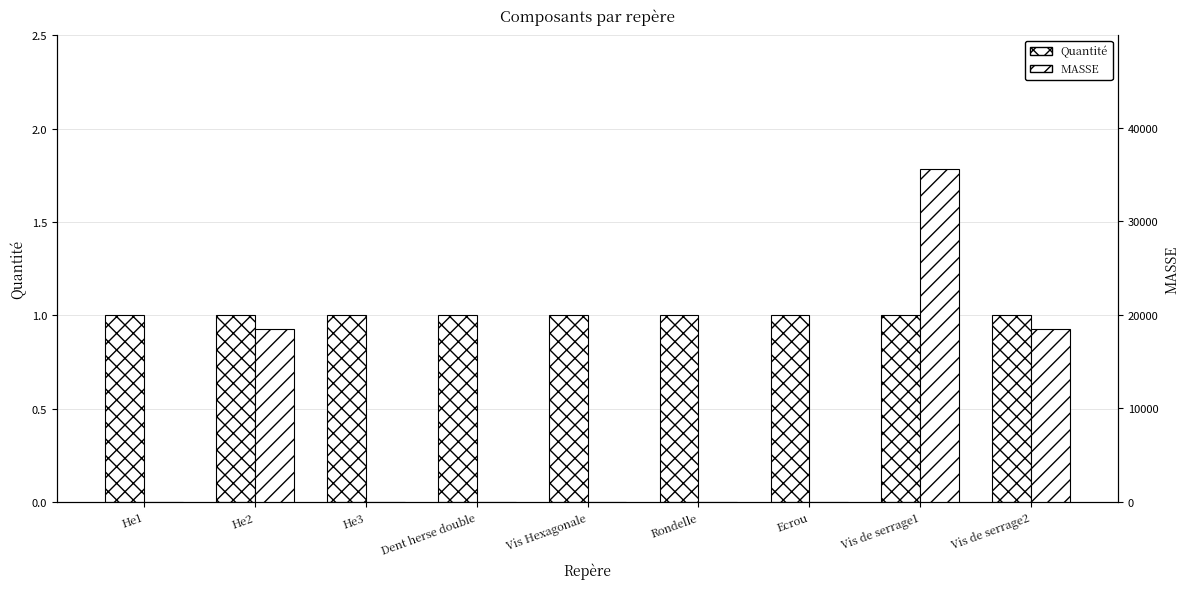

True or false: MASSE has a value of 18501.0 at He2.

True